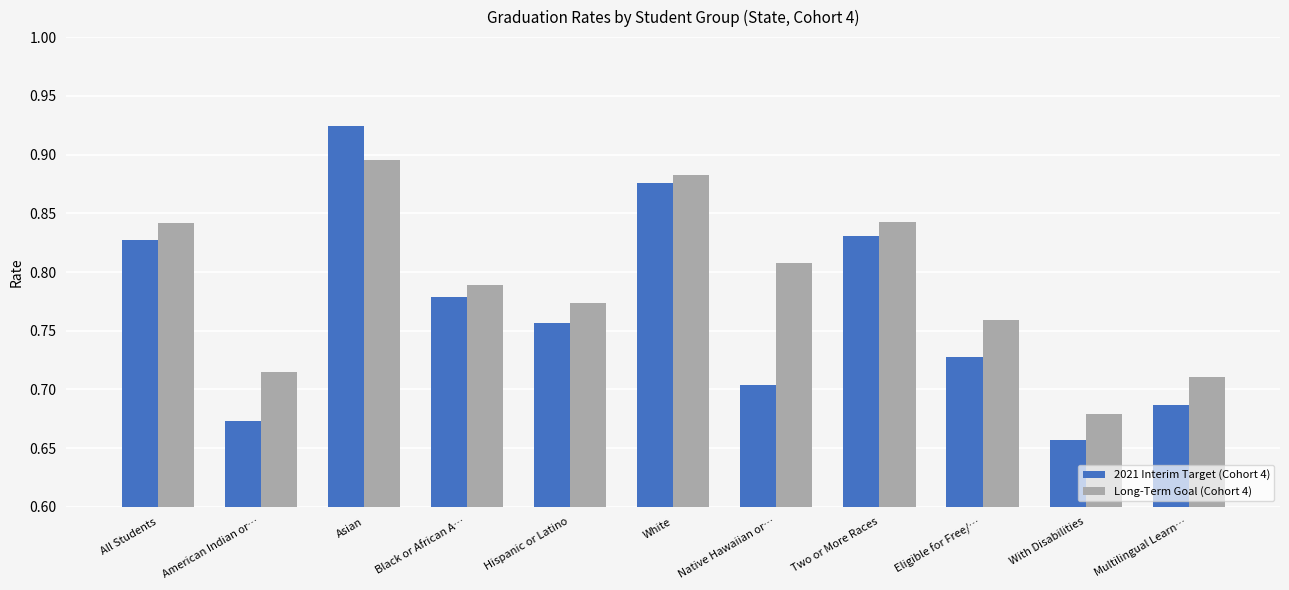

Is the value of Long-Term Goal (Cohort 4) at Black or African A… greater than the value of 2021 Interim Target (Cohort 4) at With Disabilities?

Yes